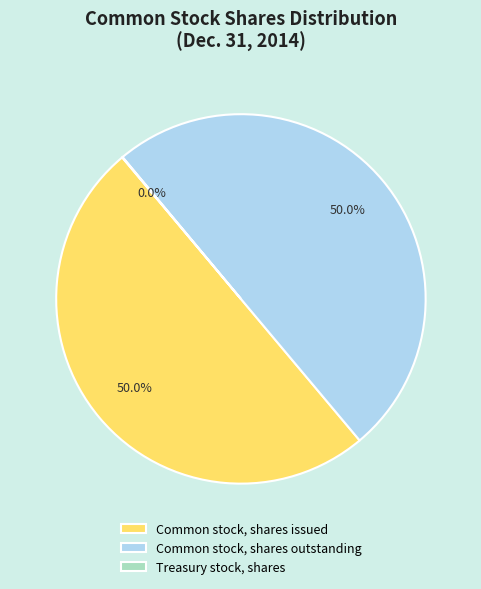

Approximately how many times larger is the value at Common stock, shares outstanding compared to Common stock, shares issued?

1.0